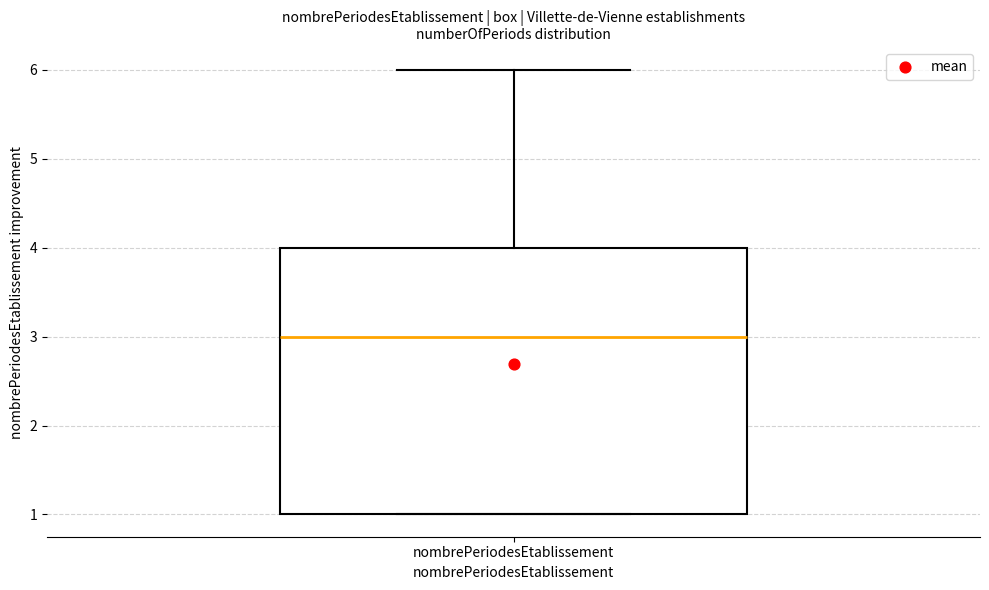

Where is the lower edge of the box for nombrePeriodesEtablissement on the y-axis? The values are not printed on the chart, so give them approximately, as read against the axis.

1